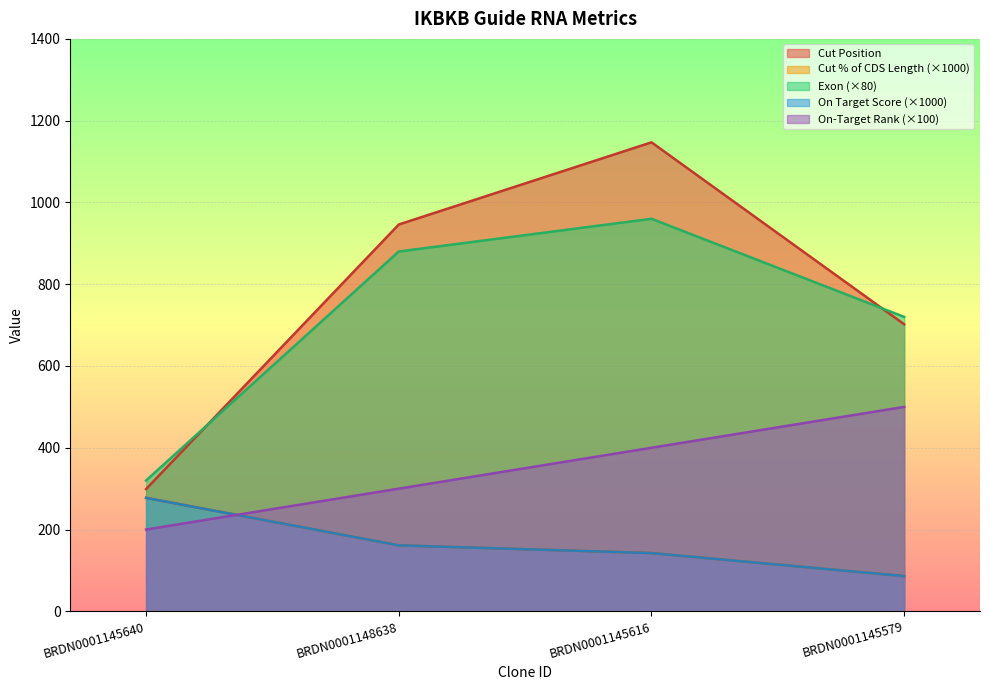

Reading left to right, what are all the values shown in this chart?

Cut Position: BRDN0001145640=299.0	BRDN0001148638=946.0	BRDN0001145616=1147.0	BRDN0001145579=702.0
Cut % of CDS Length: BRDN0001145640=277.4	BRDN0001148638=161.3	BRDN0001145616=142.4	BRDN0001145579=86.1
Exon: BRDN0001145640=320.0	BRDN0001148638=880.0	BRDN0001145616=960.0	BRDN0001145579=720.0
On Target Score: BRDN0001145640=277.4	BRDN0001148638=161.3	BRDN0001145616=142.4	BRDN0001145579=86.1
On-Target Rank: BRDN0001145640=200.0	BRDN0001148638=300.0	BRDN0001145616=400.0	BRDN0001145579=500.0